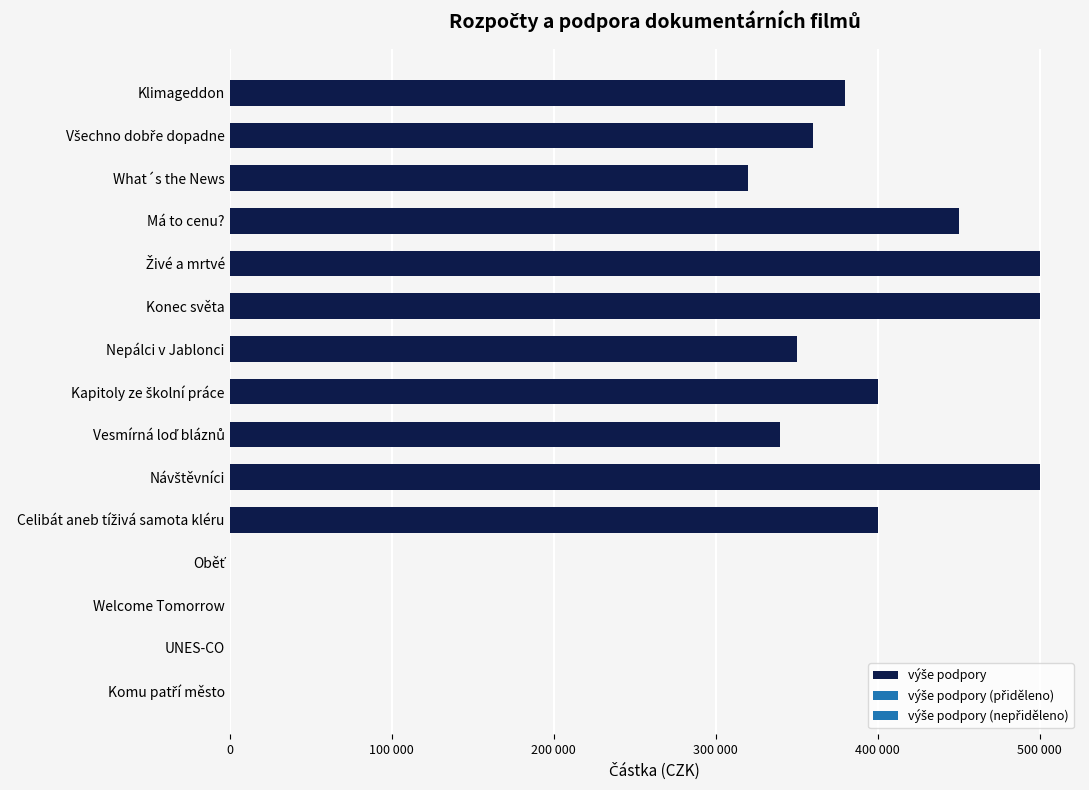

How many positive values are there?

11